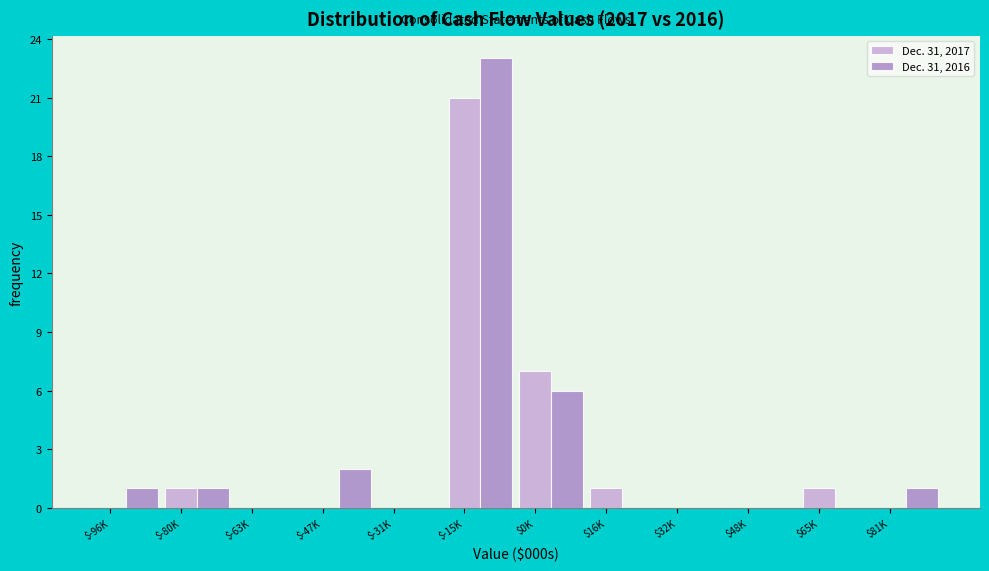

True or false: Dec. 31, 2016 has a value of 10 at $0K.

False